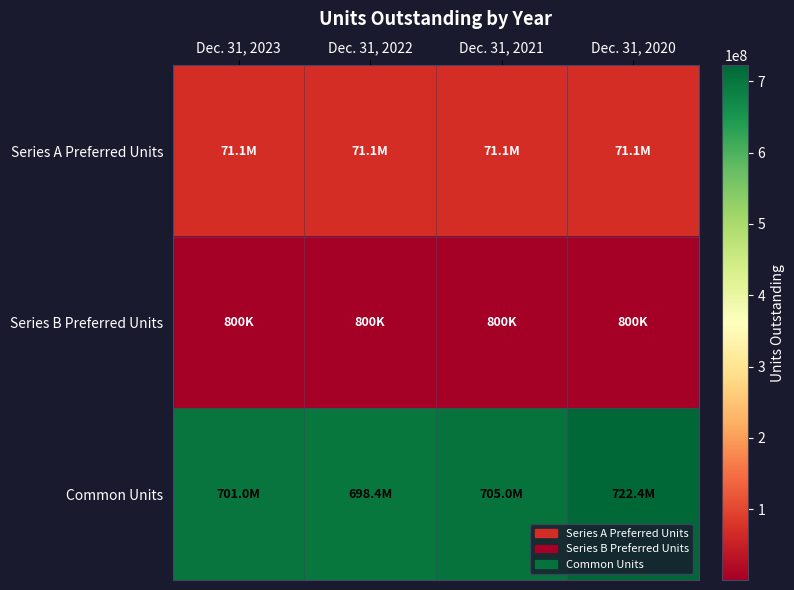

At which category does the chart reach its peak across all series?

Dec. 31, 2020